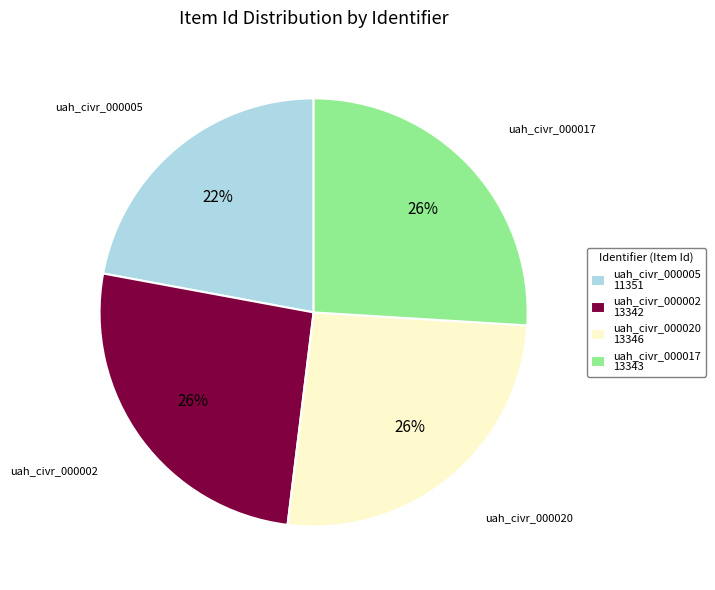

Which category has the smallest portion of the pie?

uah_civr_000005